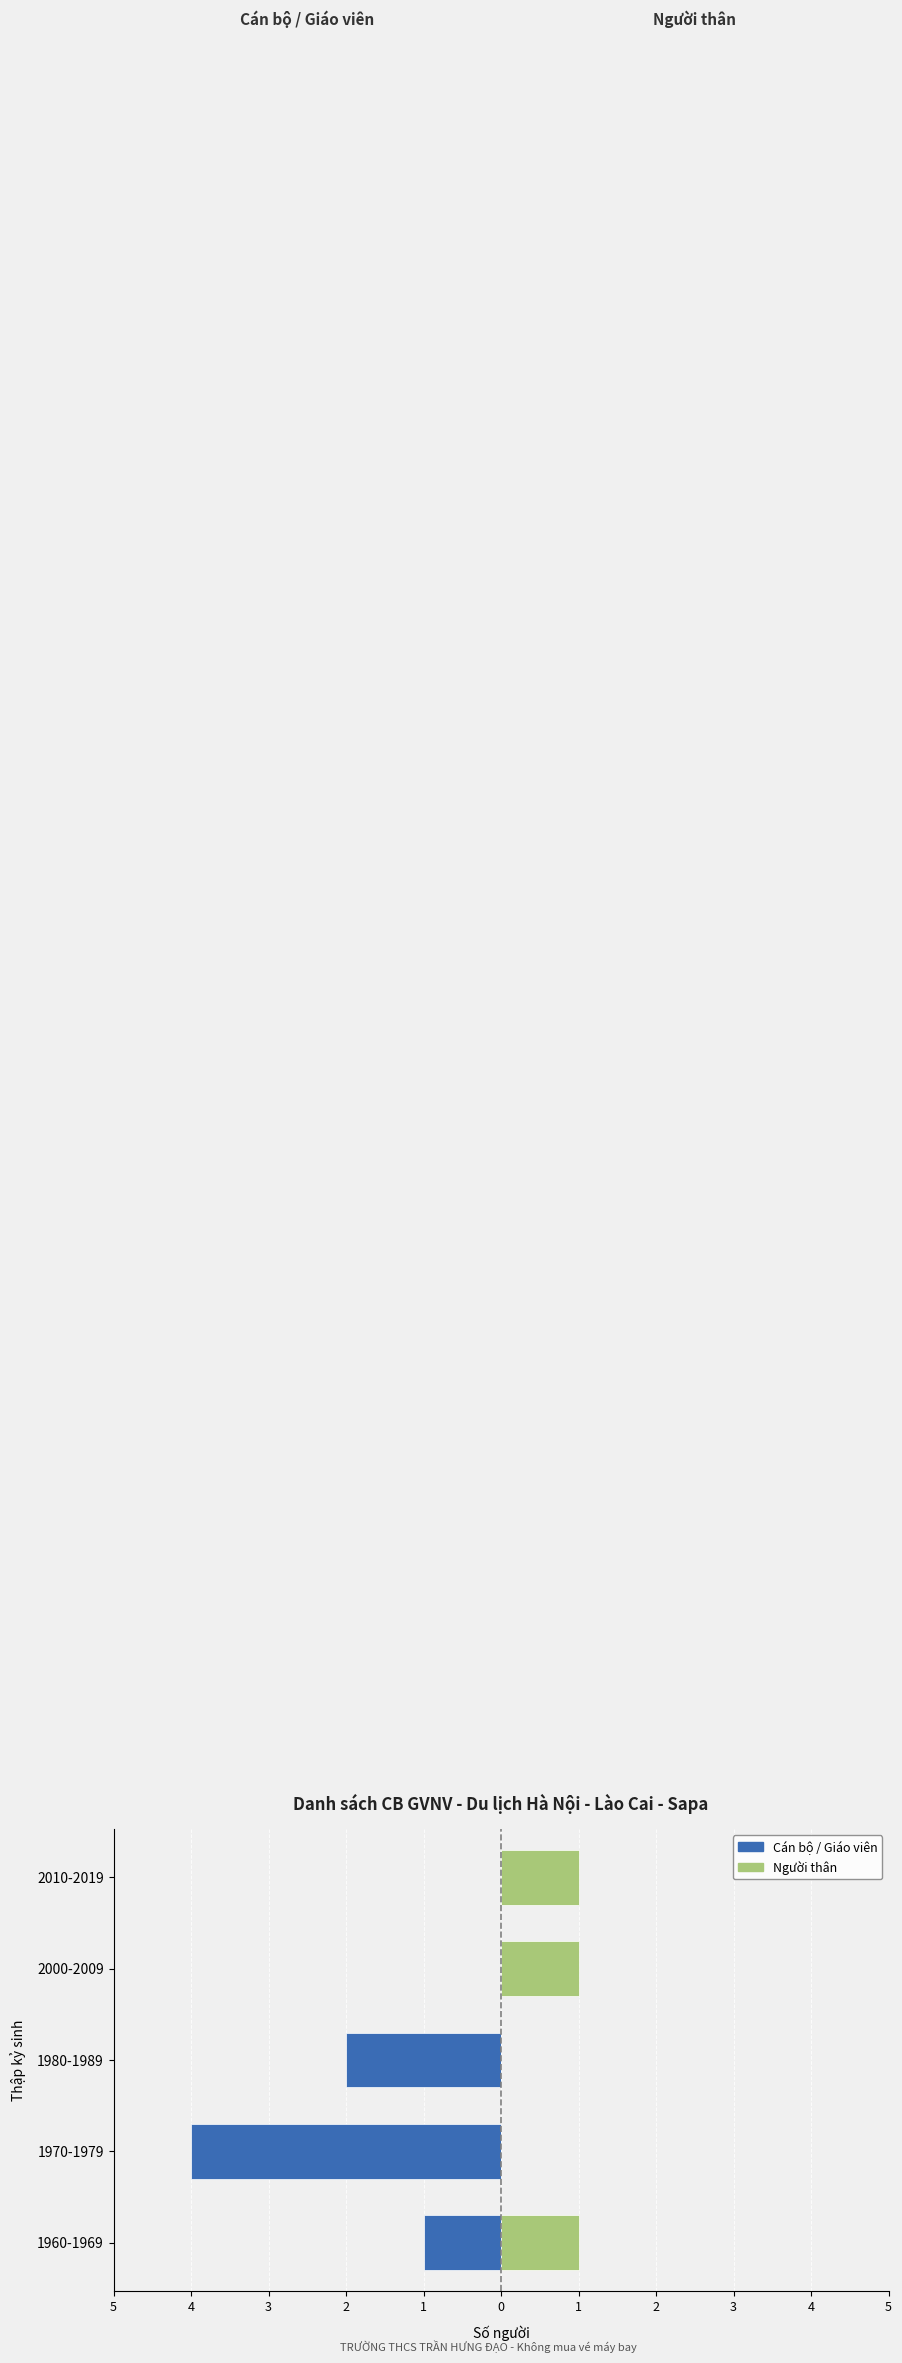

Count the Người thân values in the range 0 to 1.

5